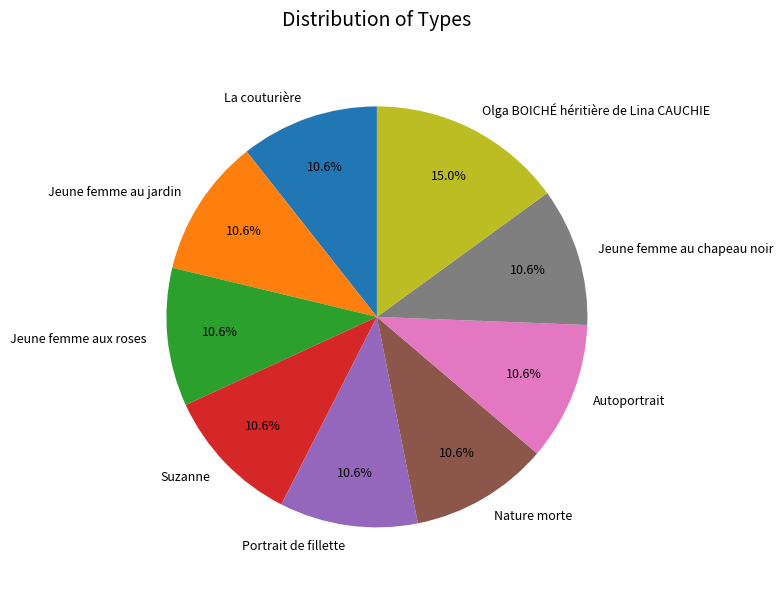

To the nearest percent, what is the combined percentage of Jeune femme au chapeau noir and Autoportrait?

21%